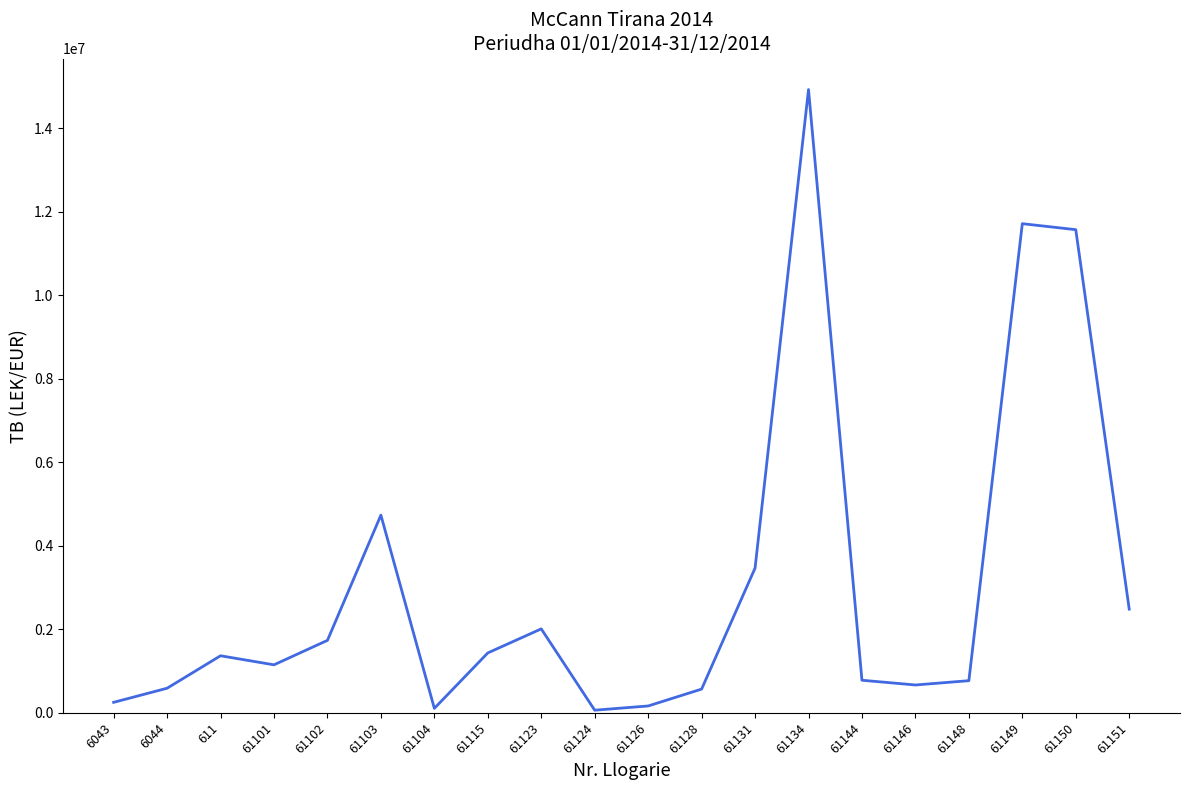

What is the difference between the maximum and minimum values?

14869345.6